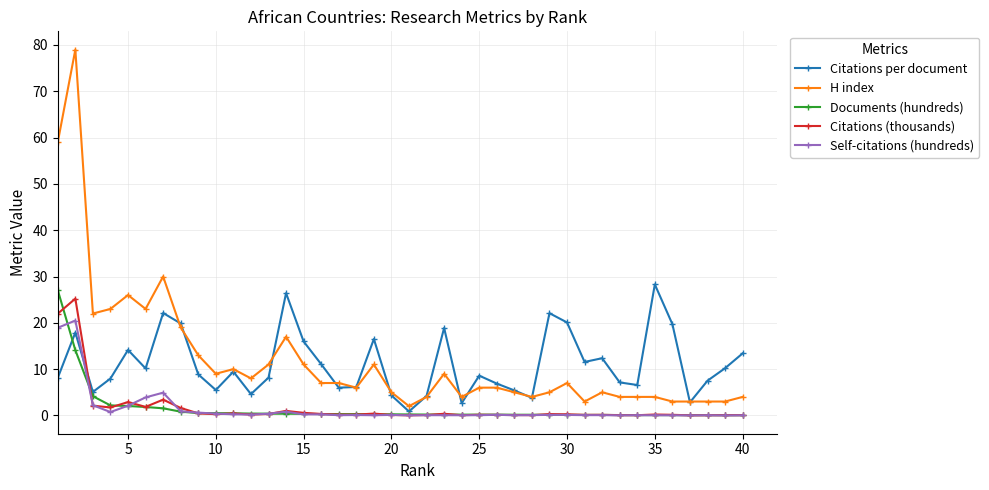

True or false: Citations per document has more than 1 points higher than both neighbors.

True